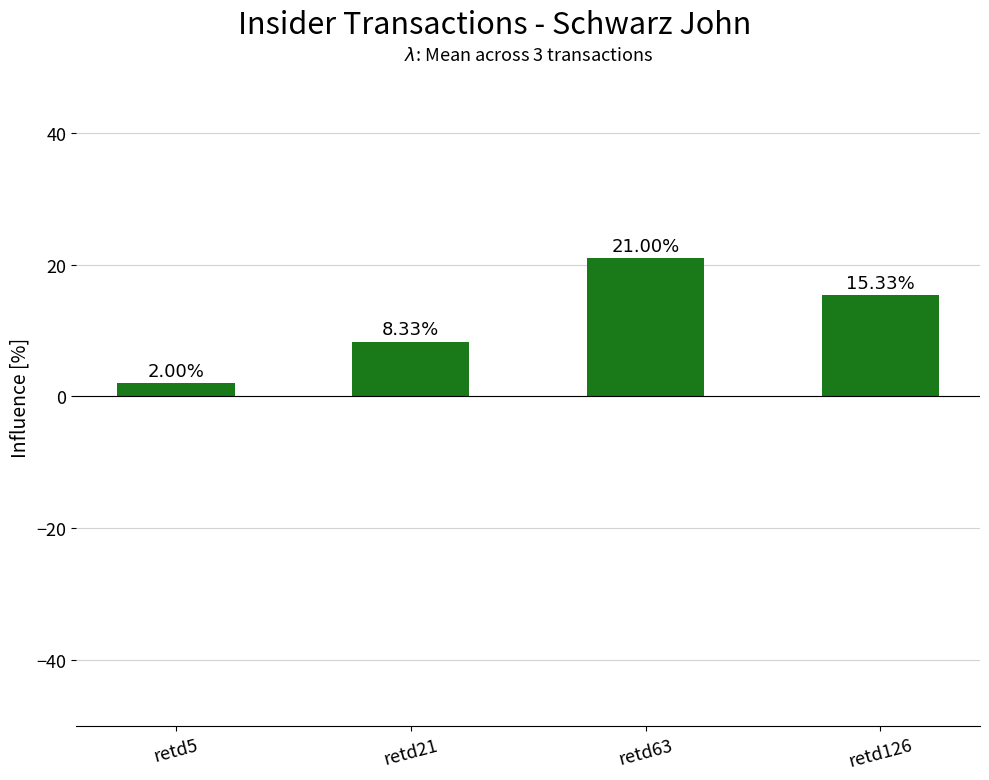

What is the difference between the values at retd126 and retd21?

7.0